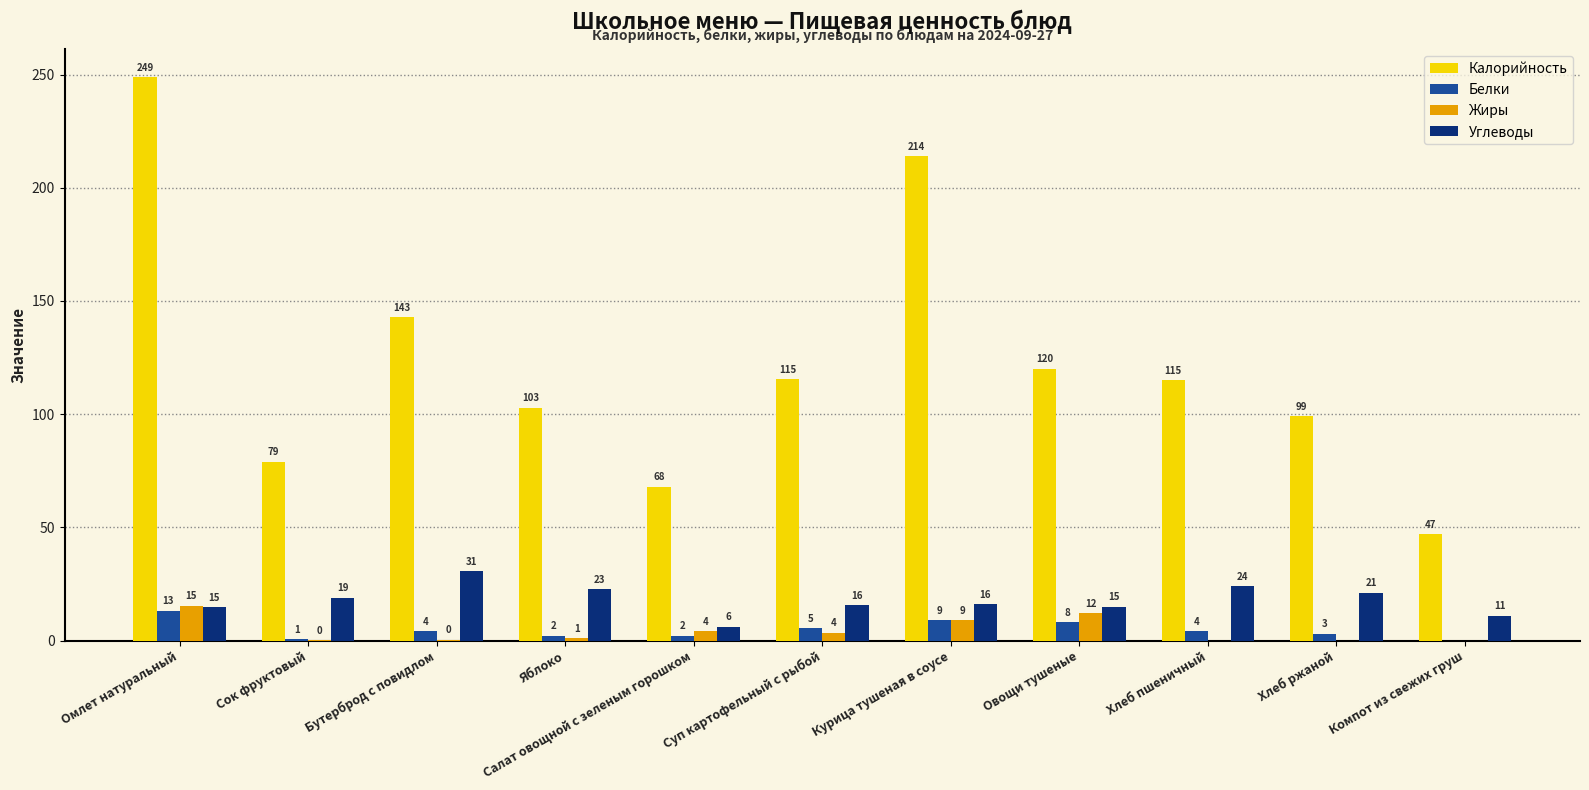

Which series changed the most between Омлет натуральный and Овощи тушеные?

Калорийность